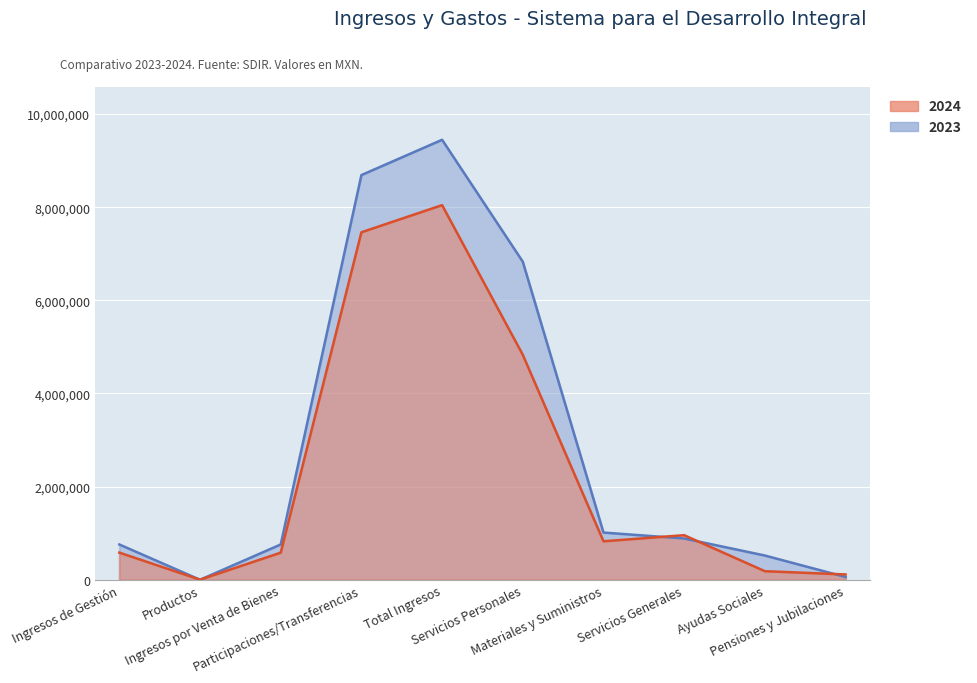

Reading left to right, transcribe all the data shown in this chart.

2024: 582983.4	1541.9	581441.6	7461805.2	8044788.6	4830734.7	826320.8	957288.6	184107.8	114161.8
2023: 757809.9	79.8	757730.1	8690131.6	9447941.5	6829869.3	1013740.9	886267.8	520534.9	59668.9